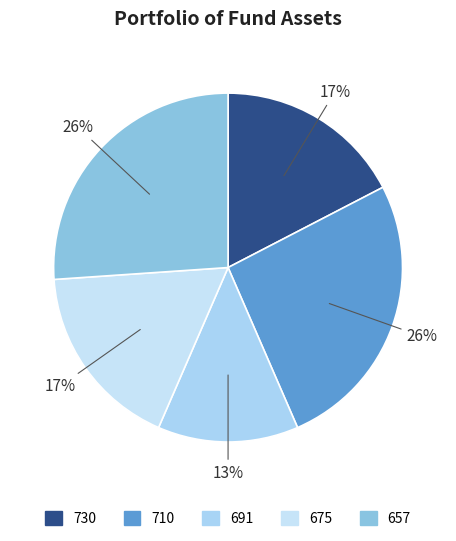

What is the smallest slice in the pie chart?

691